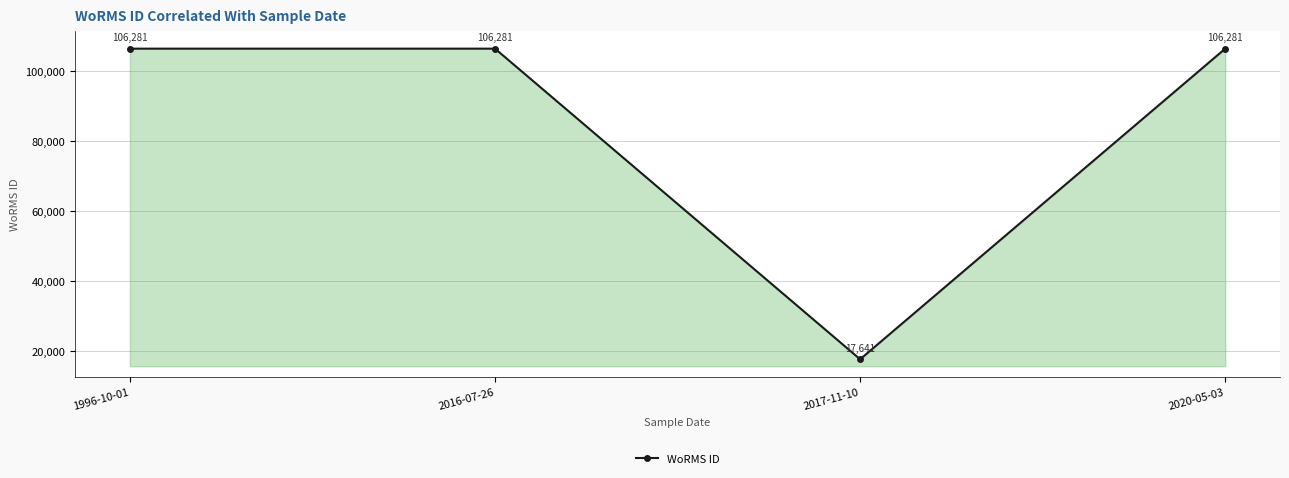

What value does the data have at 1996-10-01, to the nearest 100?

106300